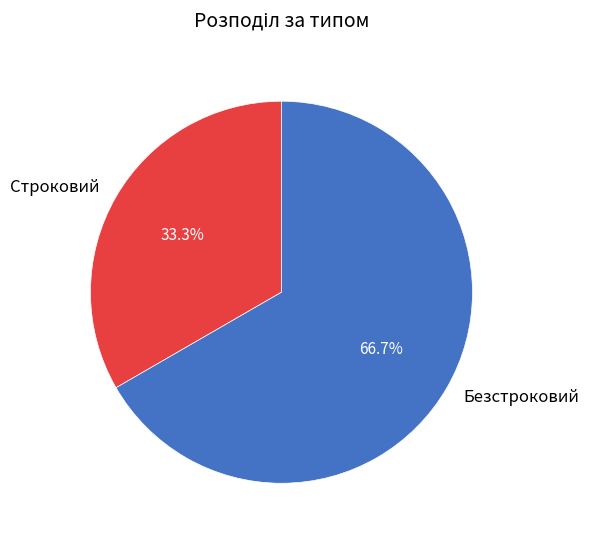

Combined, what portion of the pie is Безстроковий and Строковий?

100.0%